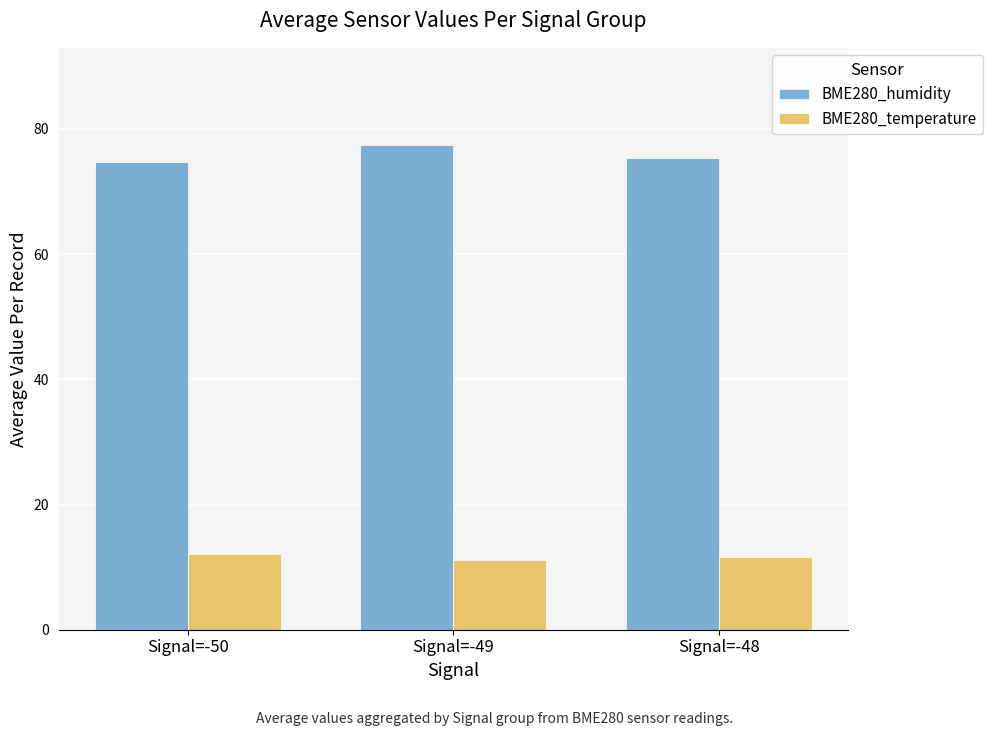

What is the difference between the highest and lowest values at Signal=-48?

63.8